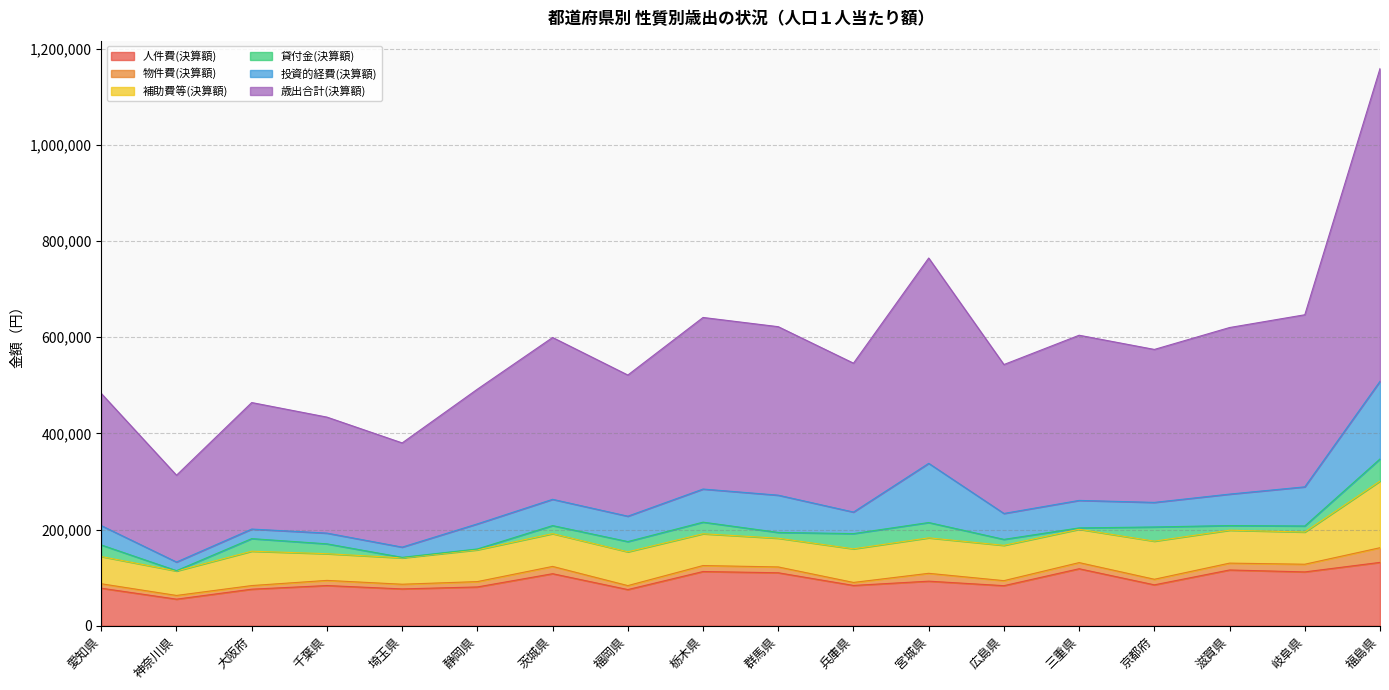

True or false: 補助費等(決算額) and 物件費(決算額) cross at least once.

False